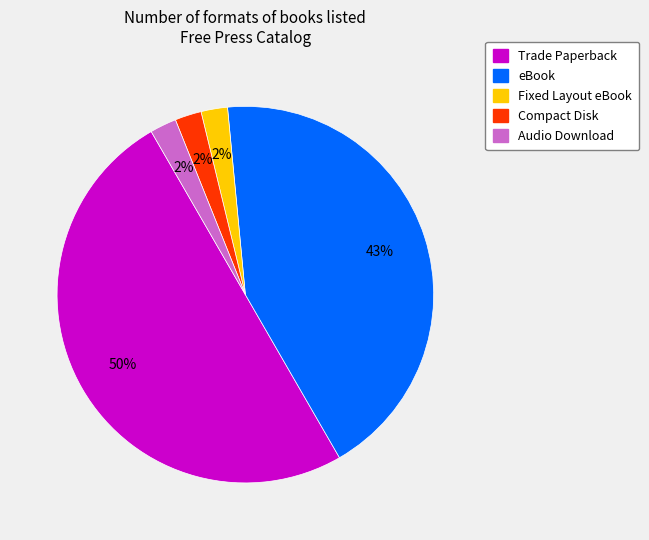

To the nearest percent, what is the average slice percentage?

20%